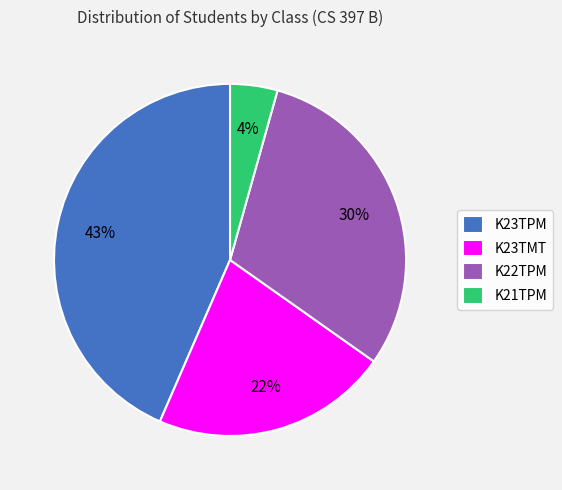

Do K23TMT and K23TPM together represent more than half of the pie?

Yes